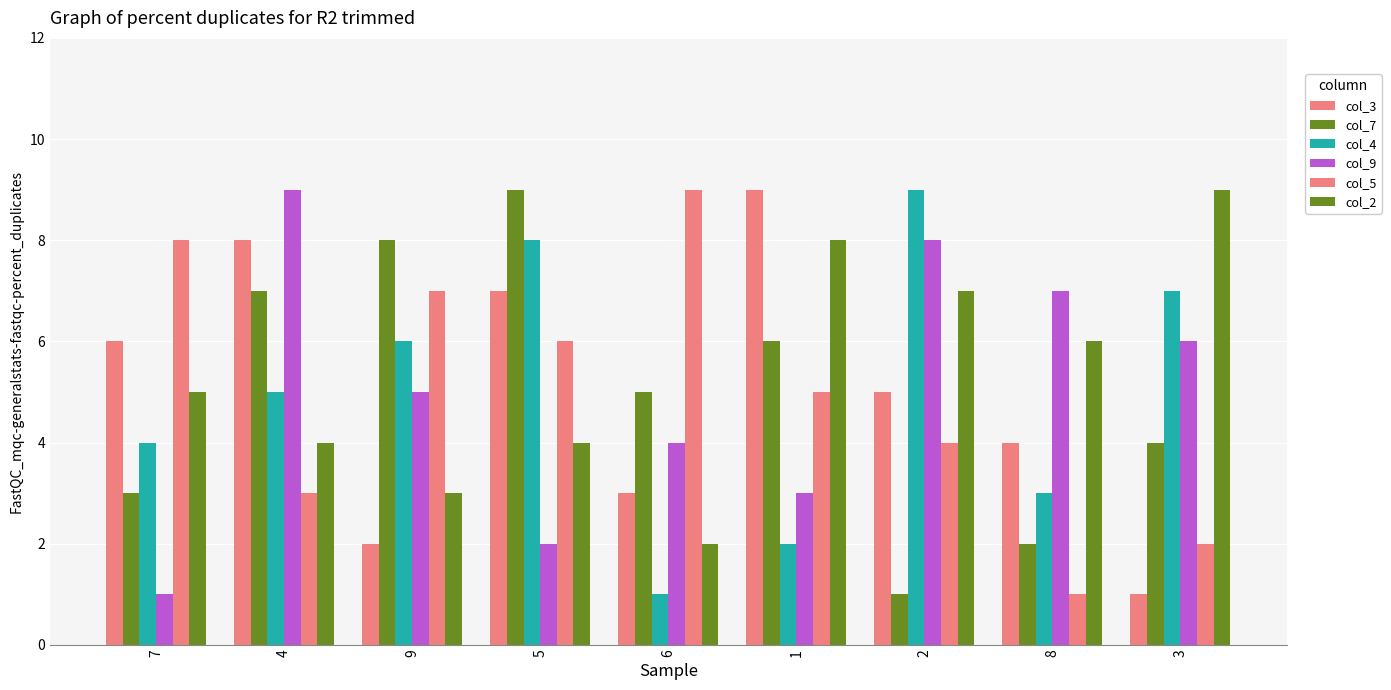

What is the value of the col_9 bar at the 3rd from the left?

5